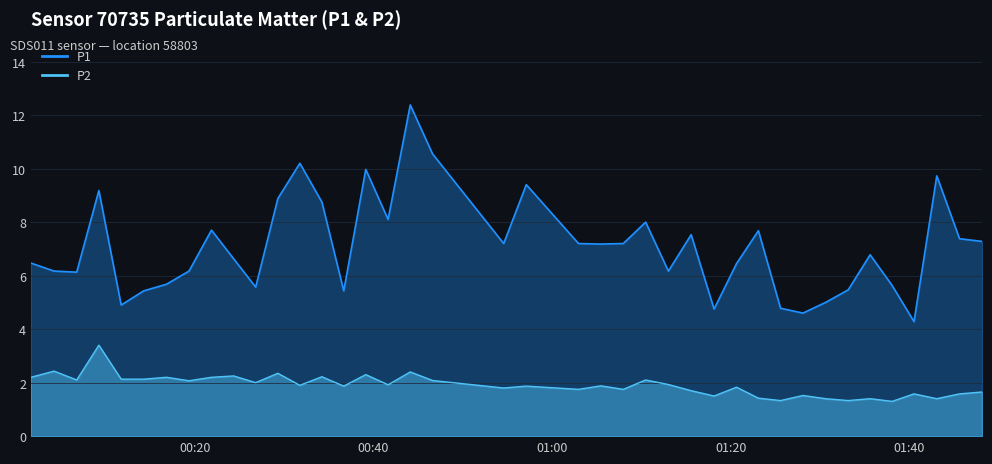

At which category does P2 reach its first local valley?

2022-09-02T00:06:45